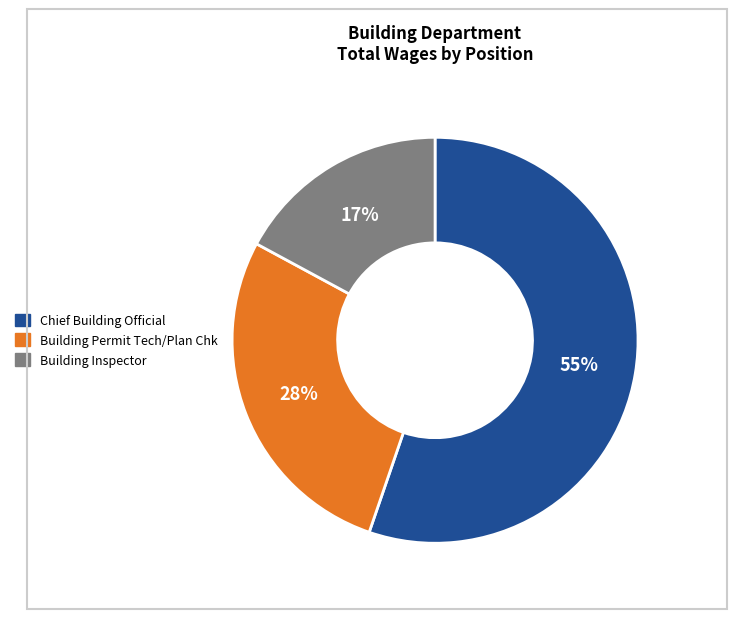

To the nearest percent, what is the difference between the Chief Building Official and Building Inspector slice percentages?

38%